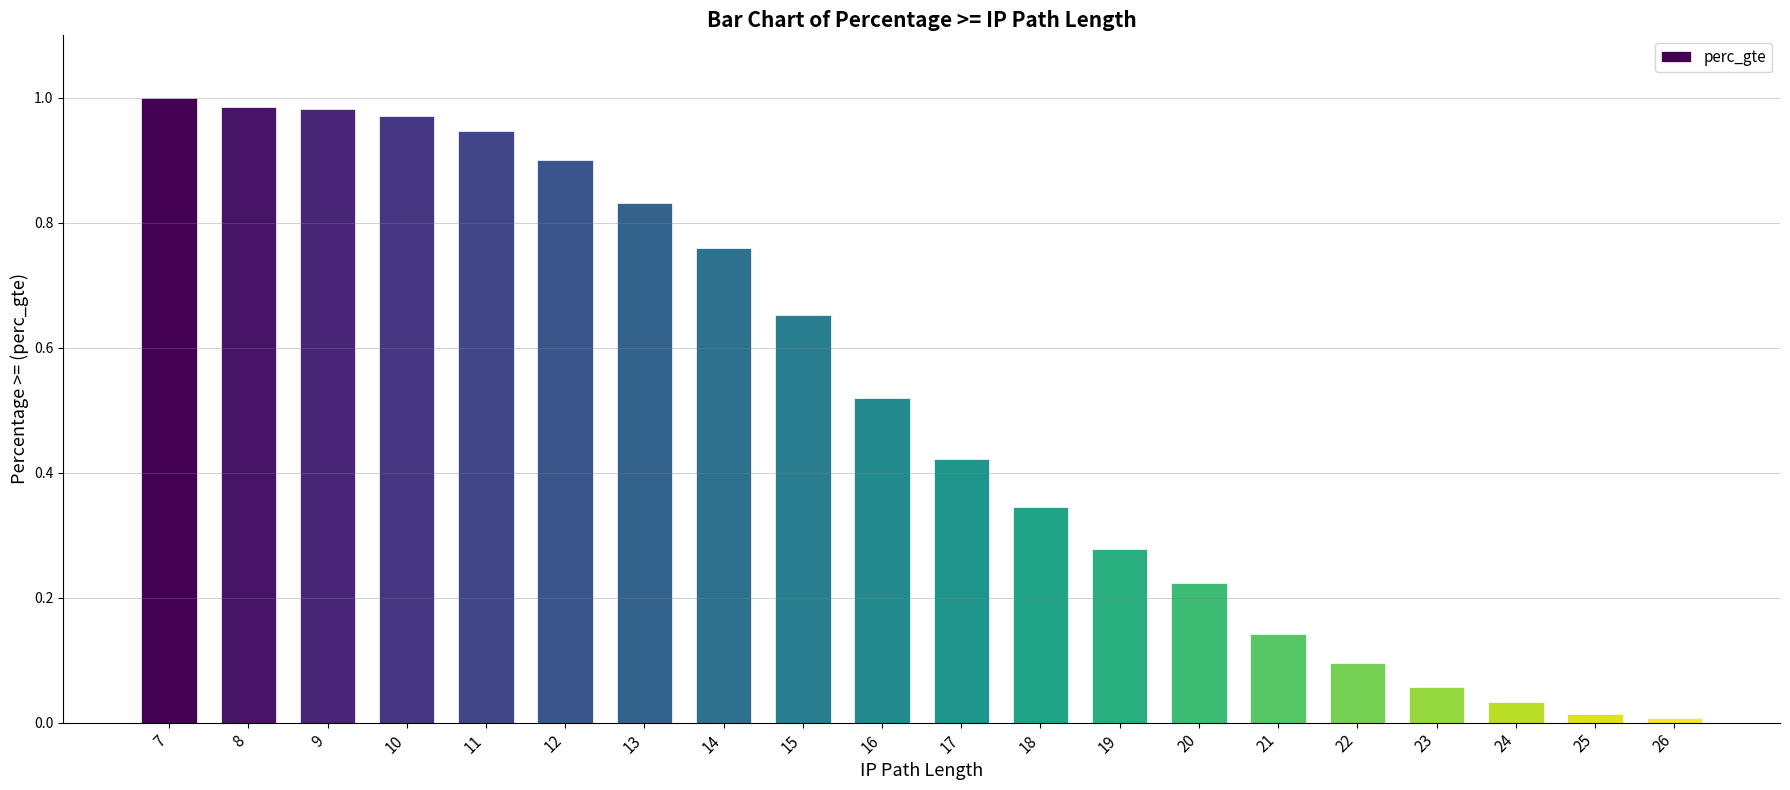

How many distinct data groups are displayed?

1